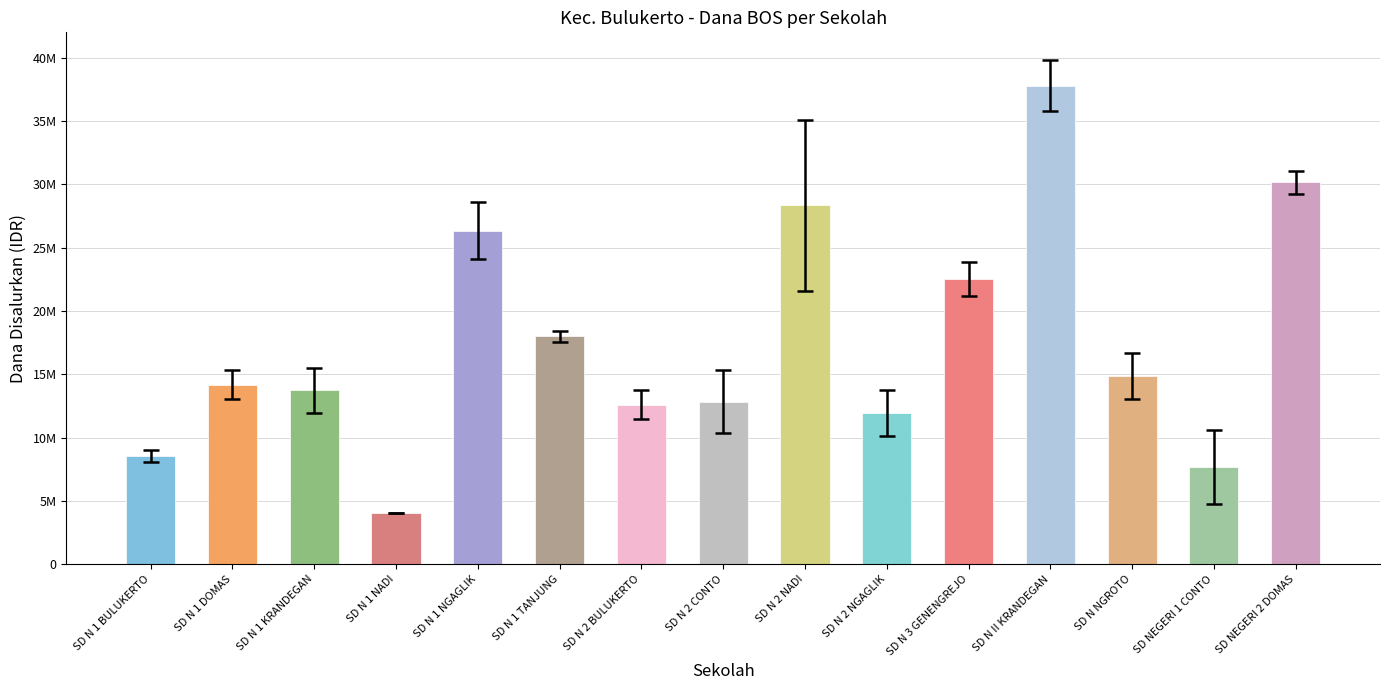

At how many categories does at least one series exceed 26364863?

4